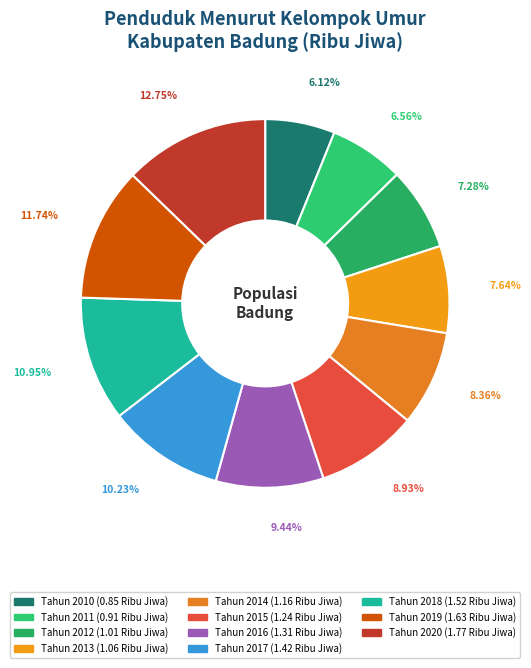

How many slices are in this pie chart?

11